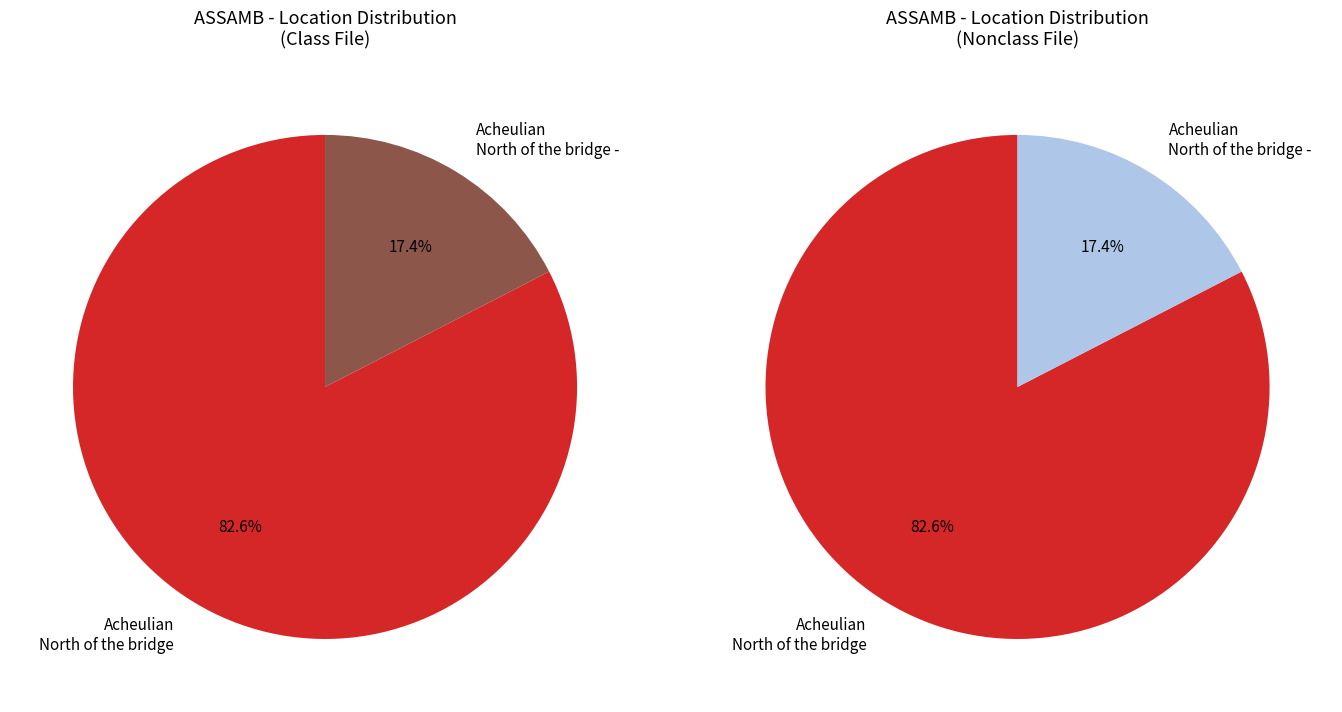

How many segments does this pie chart have?

2